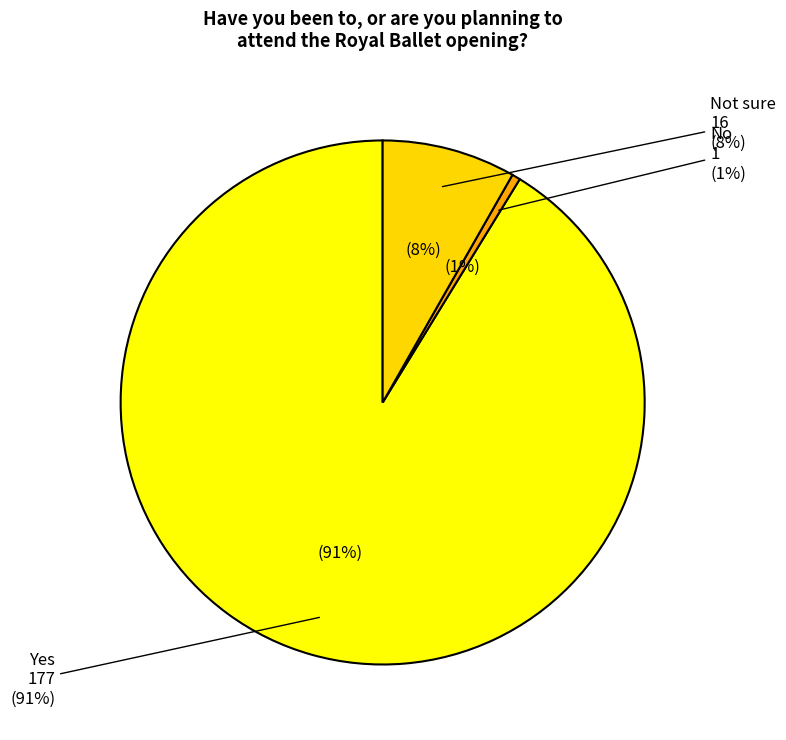

How many segments does this pie chart have?

3